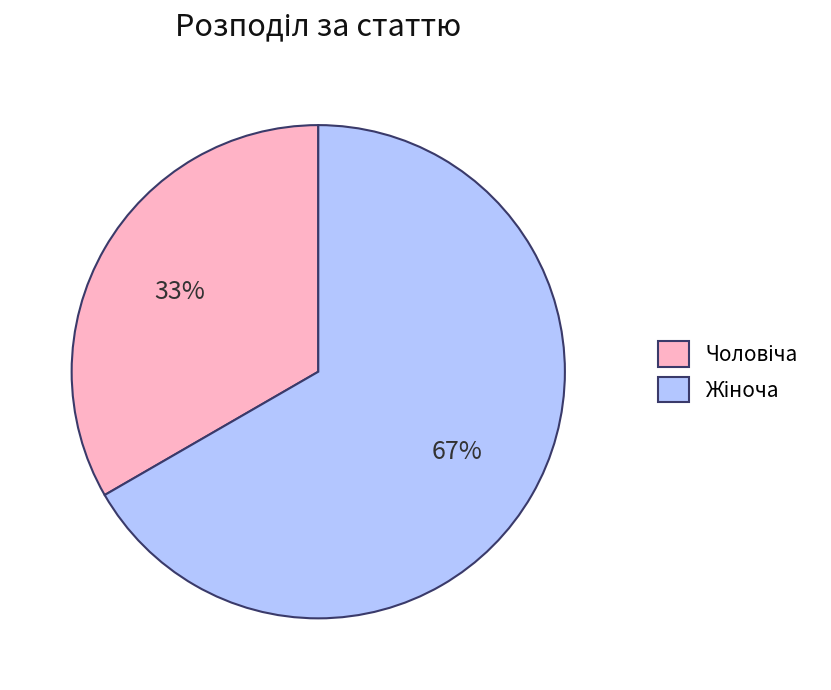

Is there a majority slice in this chart?

Yes